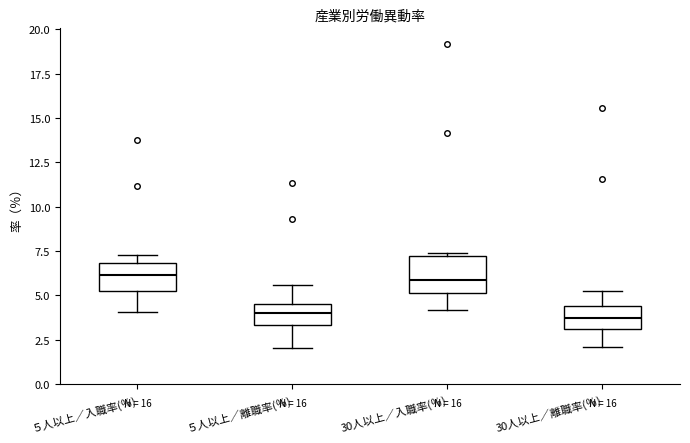

Reading left to right, read every box against the y-axis: the position of its median line, the range the box covers, and the ends of its whiskers. The values are not printed on the chart, so give them approximately, as read against the axis.

５人以上／入職率(％): median 6.0, box 5.5 to 7.0, whiskers 4.0 to 7.5
５人以上／離職率(％): median 4.0, box 3.5 to 4.5, whiskers 2.0 to 5.5
30人以上／入職率(％): median 6.0, box 5.0 to 7.0, whiskers 4.0 to 7.5
30人以上／離職率(％): median 3.5, box 3.0 to 4.5, whiskers 2.0 to 5.5